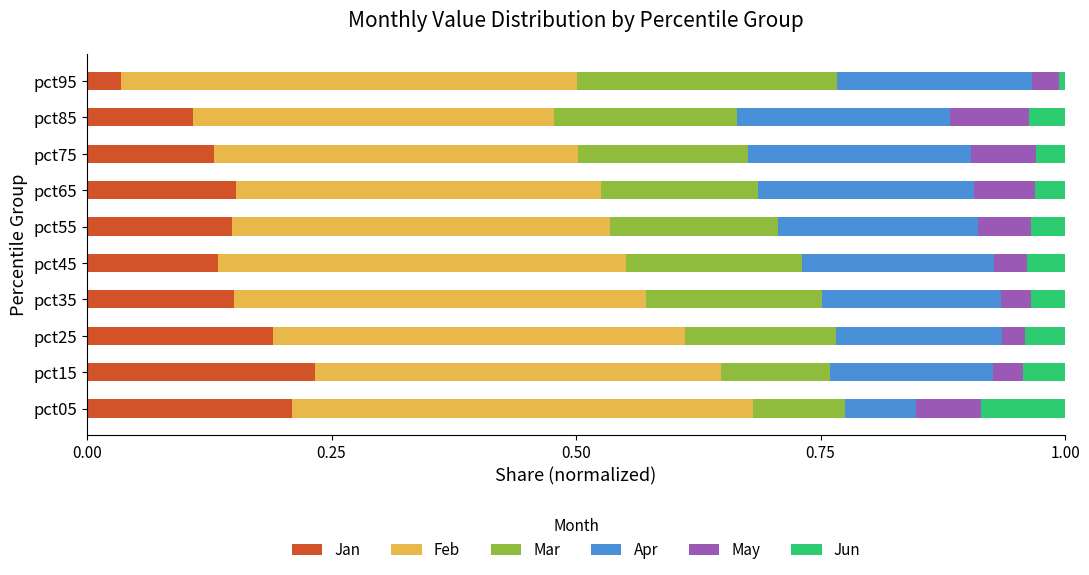

What are all the series names shown in the legend?

Jan, Feb, Mar, Apr, May, Jun